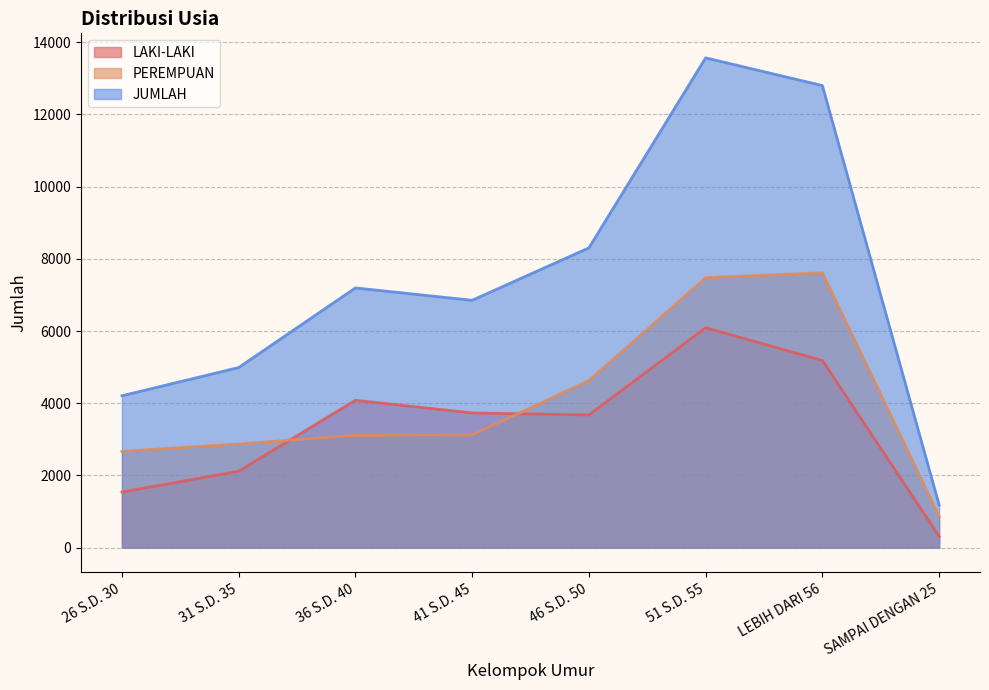

The PEREMPUAN series shows 867 at SAMPAI DENGAN 25. True or false?

True